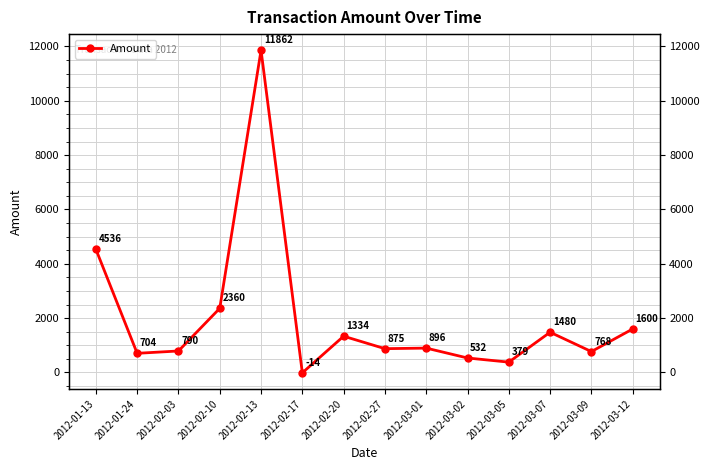

Is it true that the value at 2012-02-10 is 869.9?

False